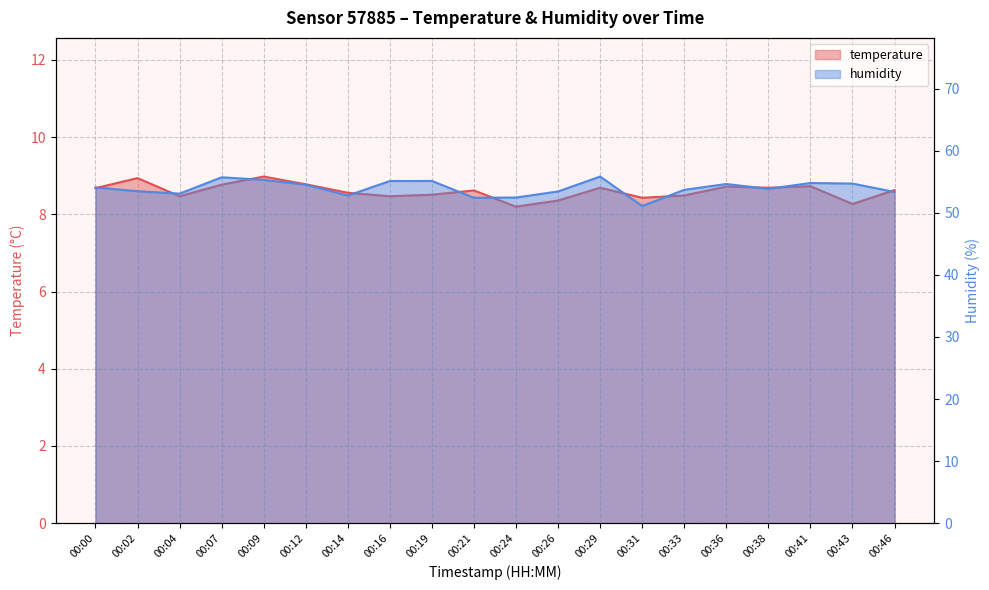

Reading right to left, transcribe all the data shown in this chart.

temperature: 8.6	8.3	8.7	8.7	8.7	8.5	8.4	8.7	8.4	8.2	8.6	8.5	8.5	8.6	8.8	9.0	8.8	8.5	8.9	8.7
humidity: 53.4	54.7	54.8	53.9	54.6	53.7	51.1	55.8	53.4	52.5	52.4	55.1	55.1	52.8	54.5	55.3	55.7	53.1	53.5	54.1